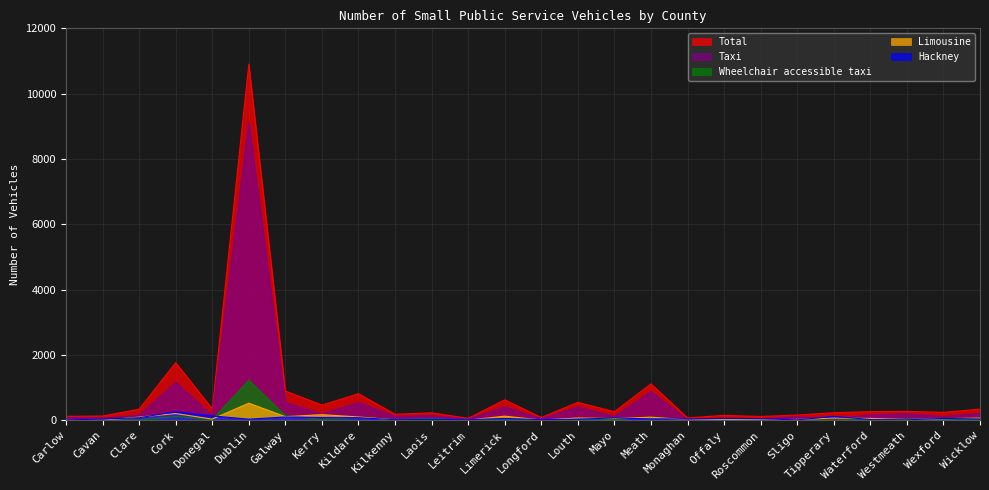

At which label is Wheelchair accessible taxi closest to 614?

Galway